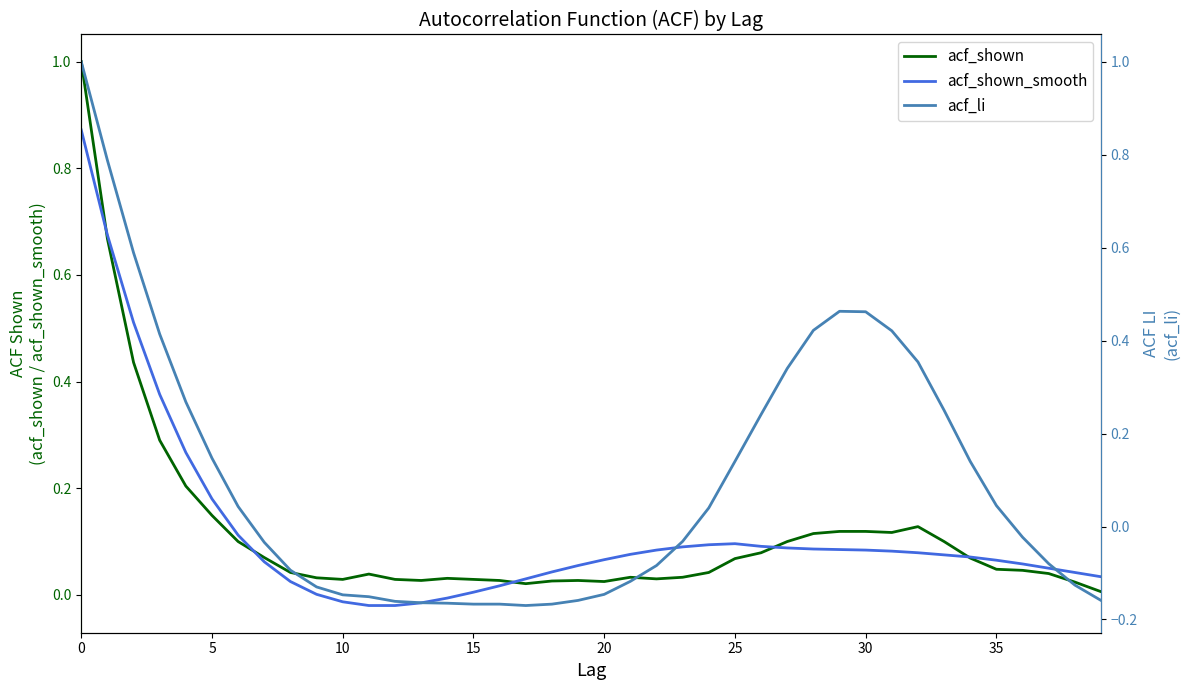

Does the chart have visible grid lines?

No